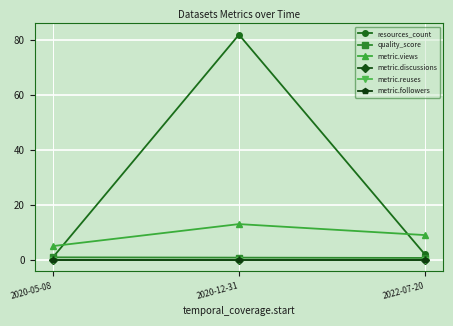

What position from the left is 2022-07-20?

3